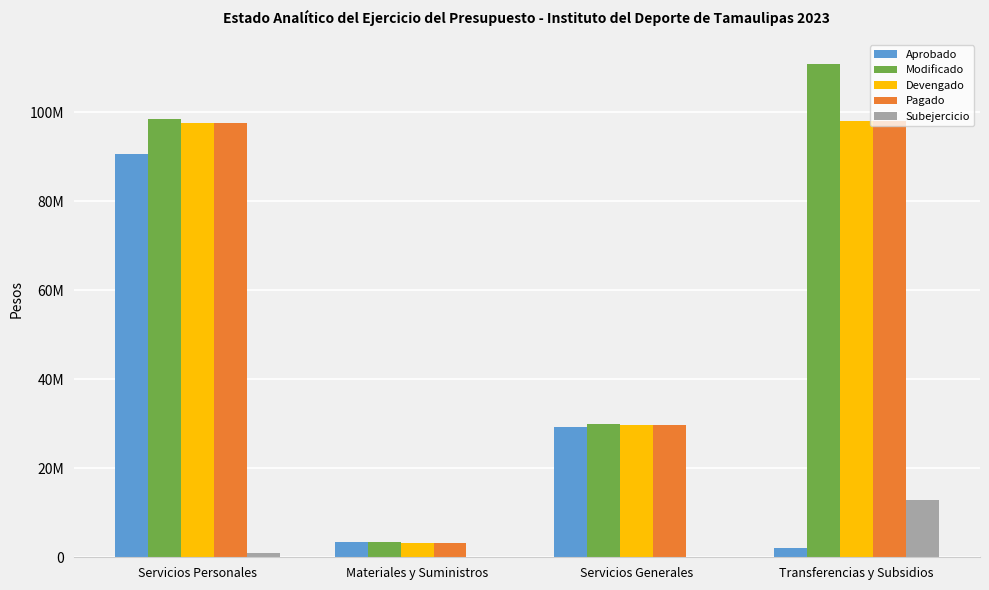

Which label corresponds to the largest value in the chart?

Transferencias y Subsidios